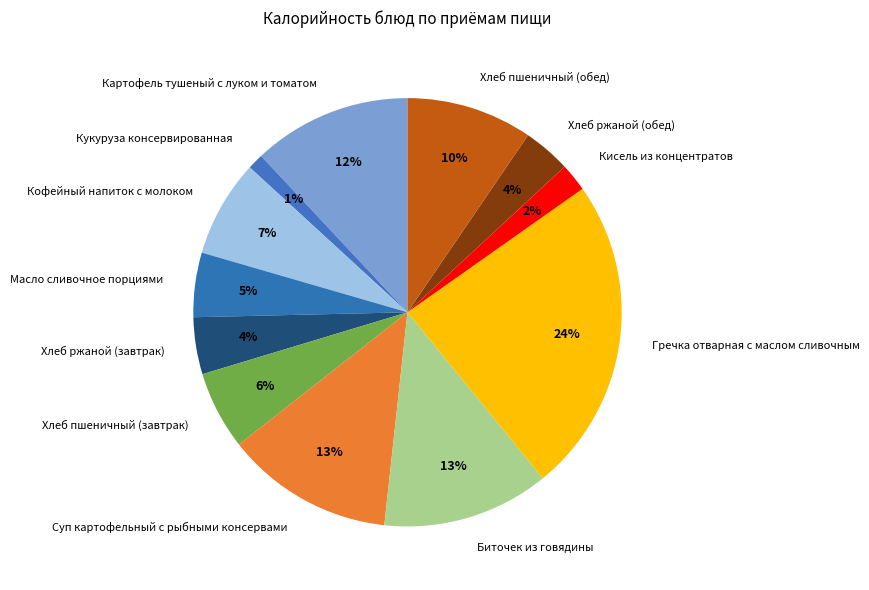

How many slices are in this pie chart?

12